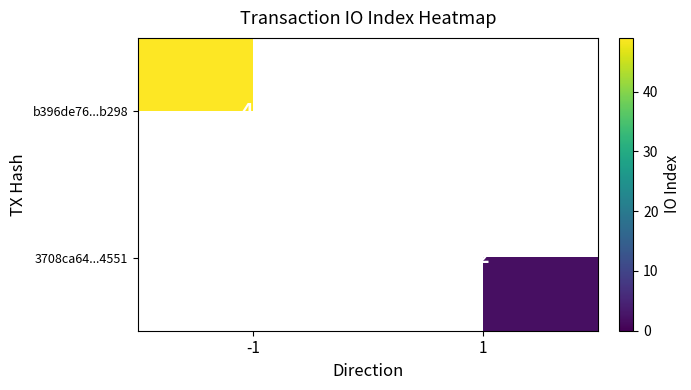

How many data points does each series have?

2